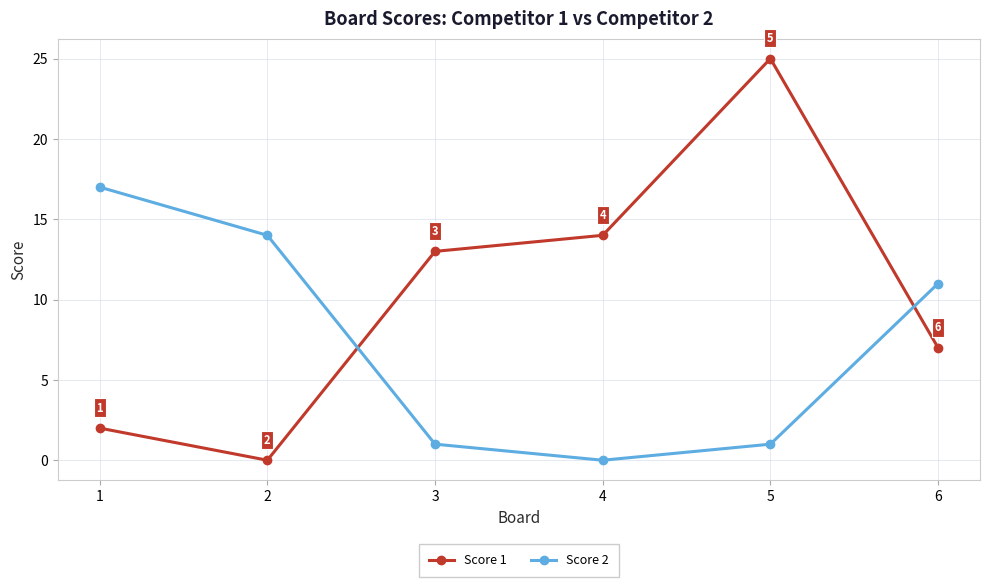

Where is the first local minimum for Score 1?

2